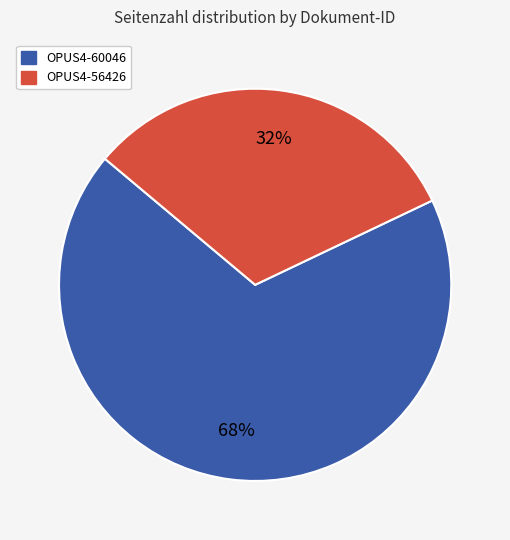

Is it true that OPUS4-56426 is 32% of the pie?

True